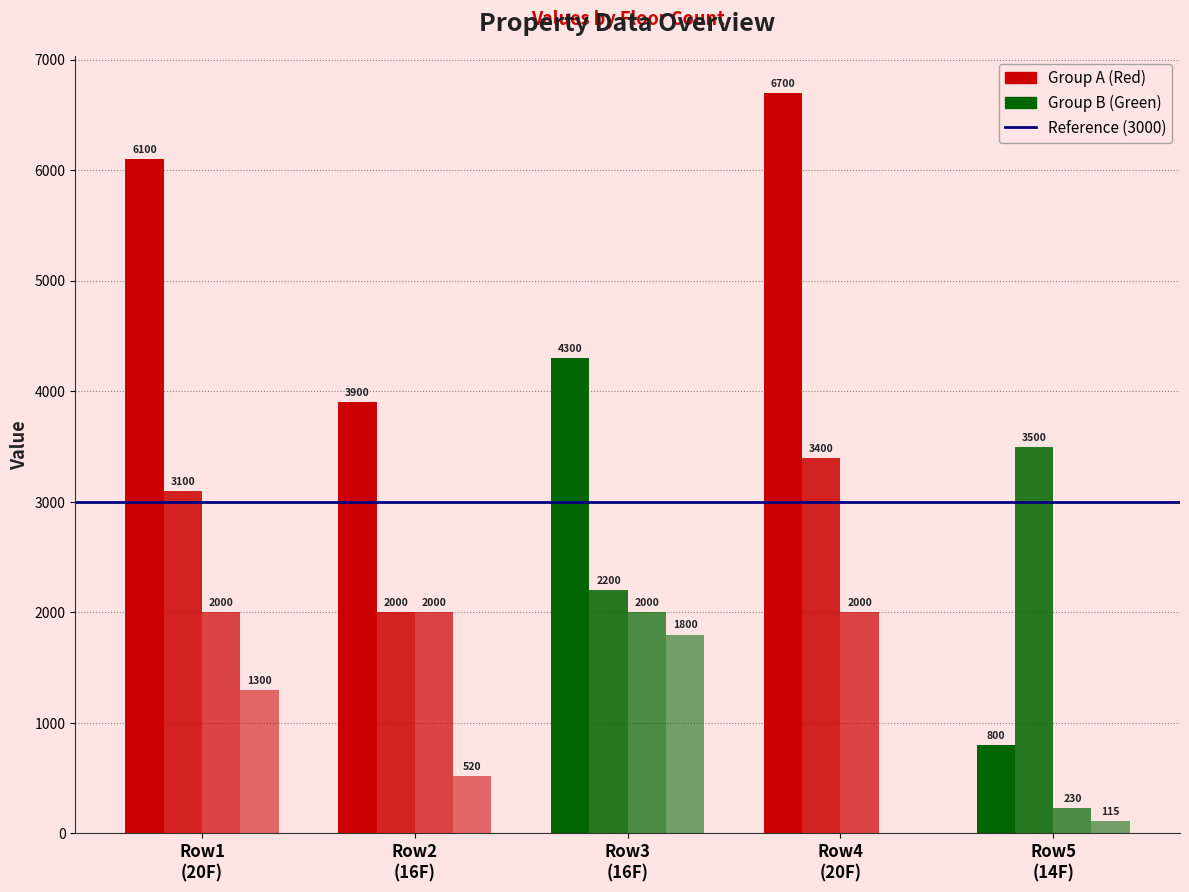

What is the label of the 2nd bar from the left?

16